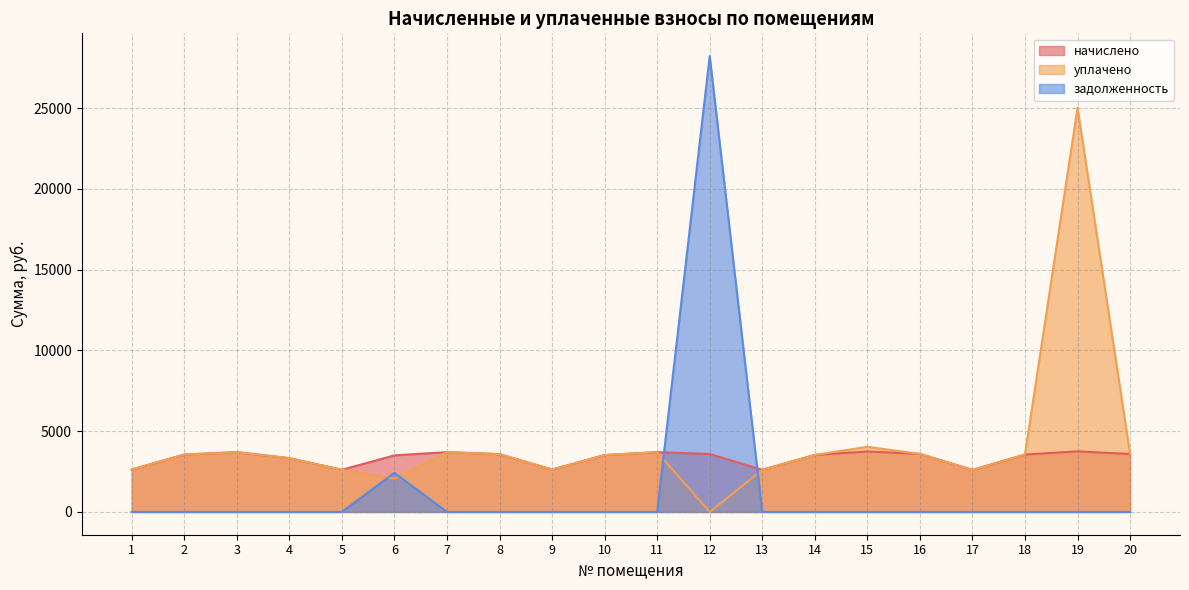

How many values in уплачено are above zero?

19